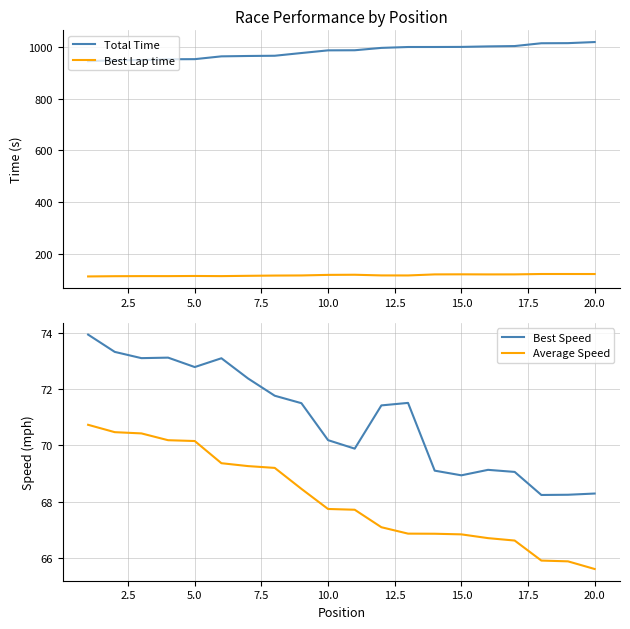

True or false: Total Time and Best Lap time intersect in this chart.

False